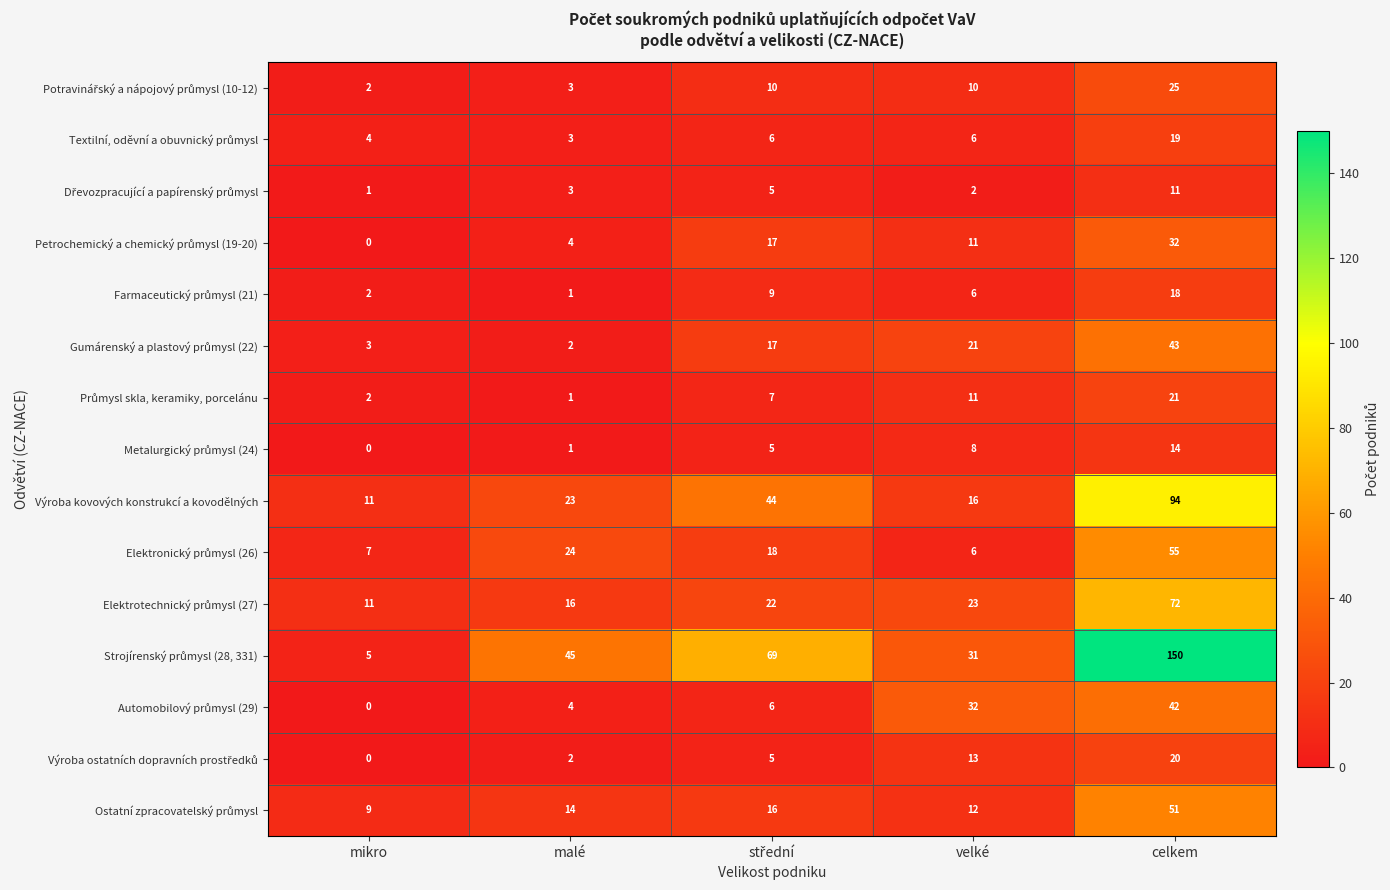

At which category is the sum across all series the highest?

celkem